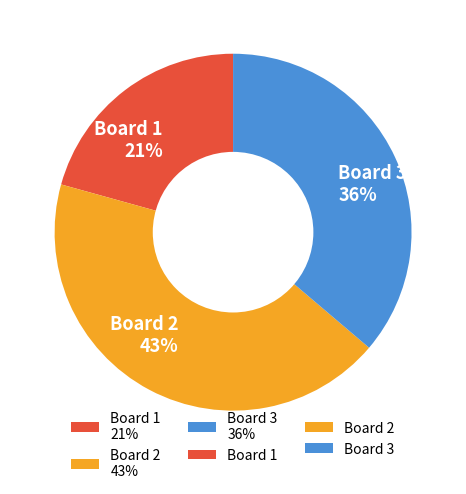

Is the sum of Board 2 and Board 3 greater than half?

Yes